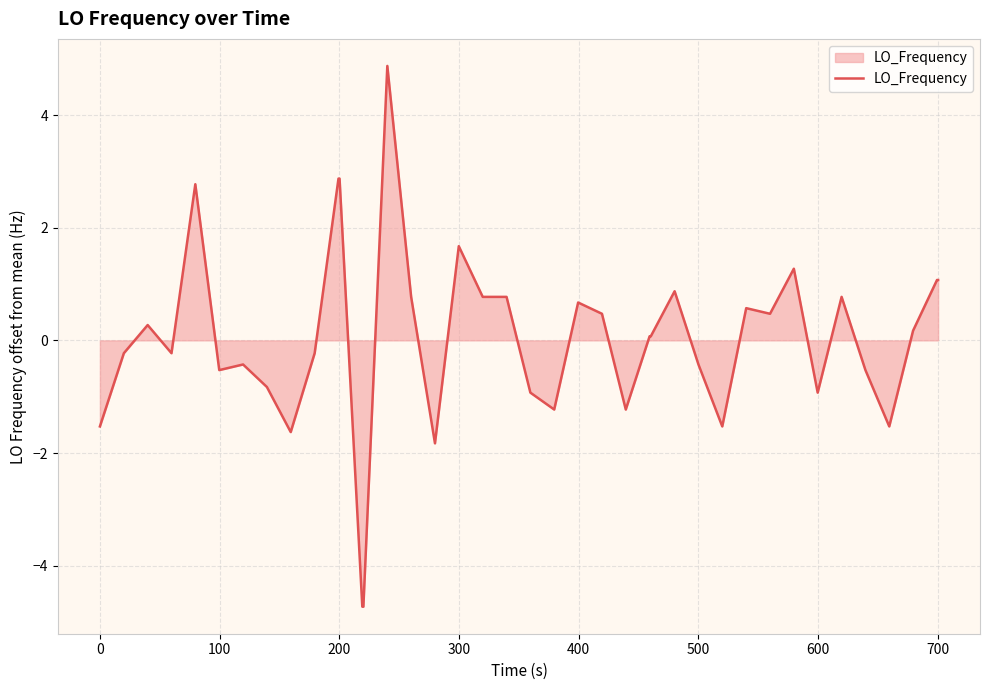

Count the number of values greater than 0.

21